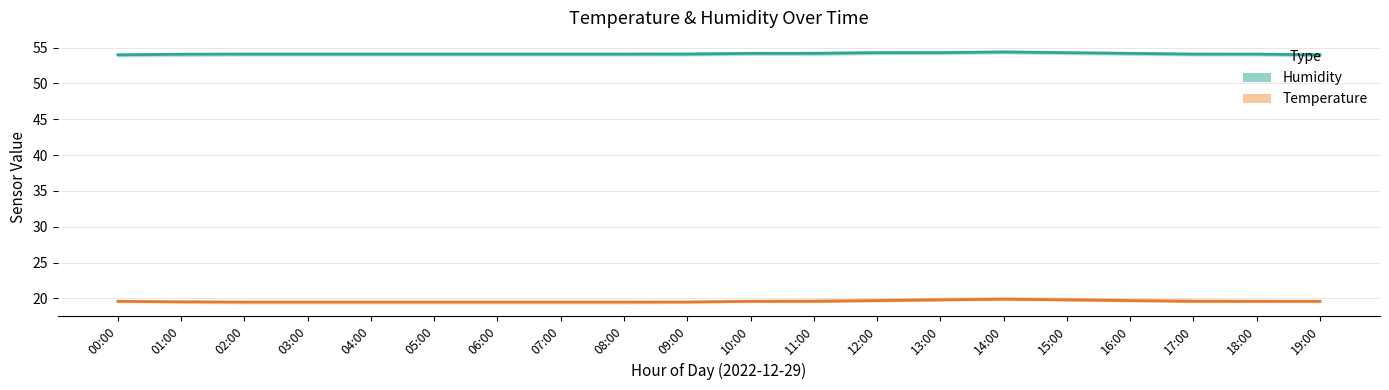

What is the sum of all Humidity values?

1083.0